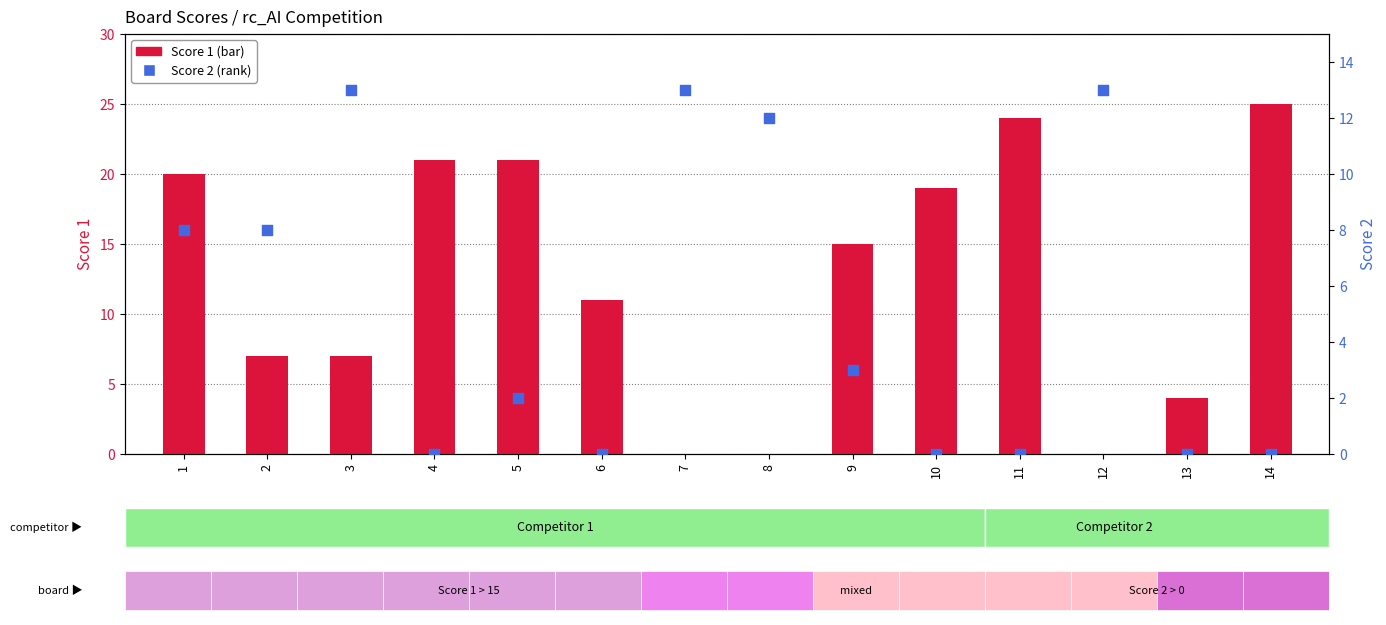

What is the total value across all series at 2?

15